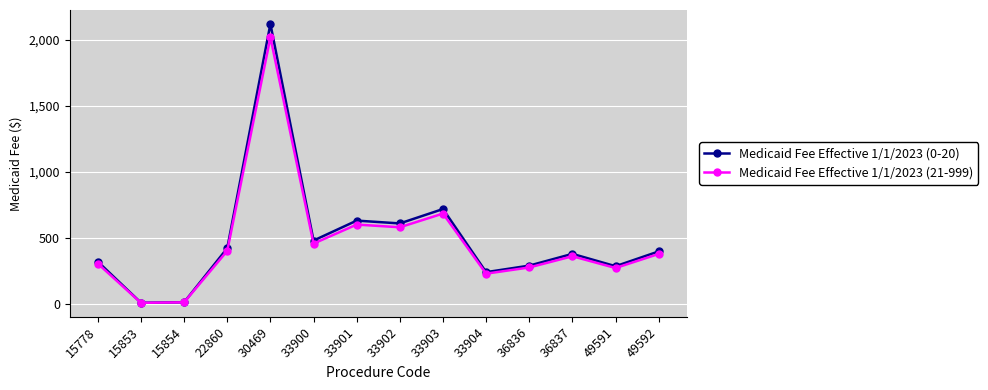

At which category is the sum across all series the highest?

30469